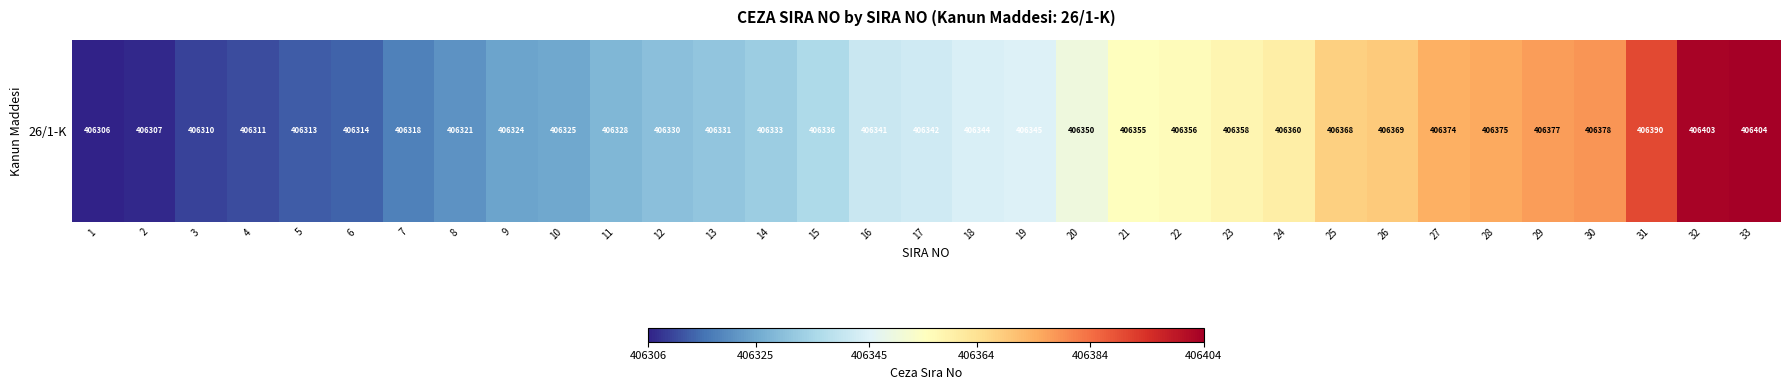

Approximately how many times larger is the value at 5 compared to 12?

1.0